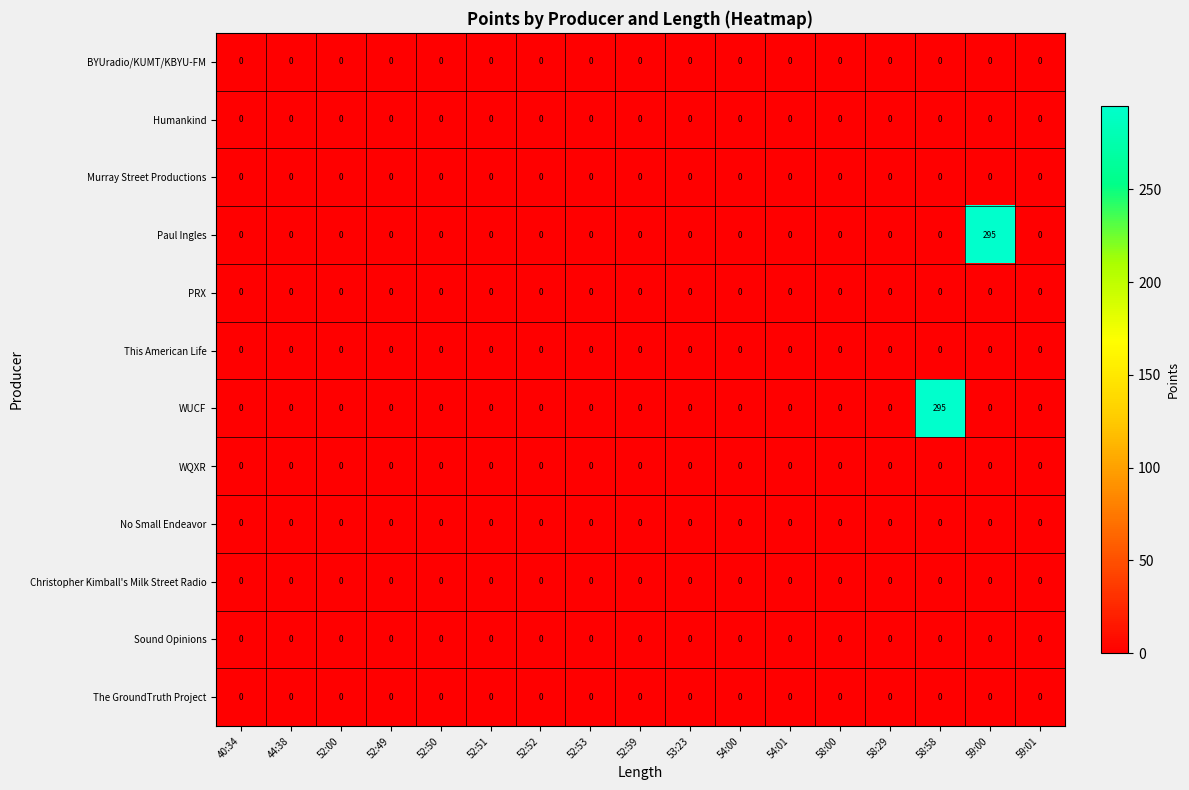

At which label does WUCF reach its peak?

58:58